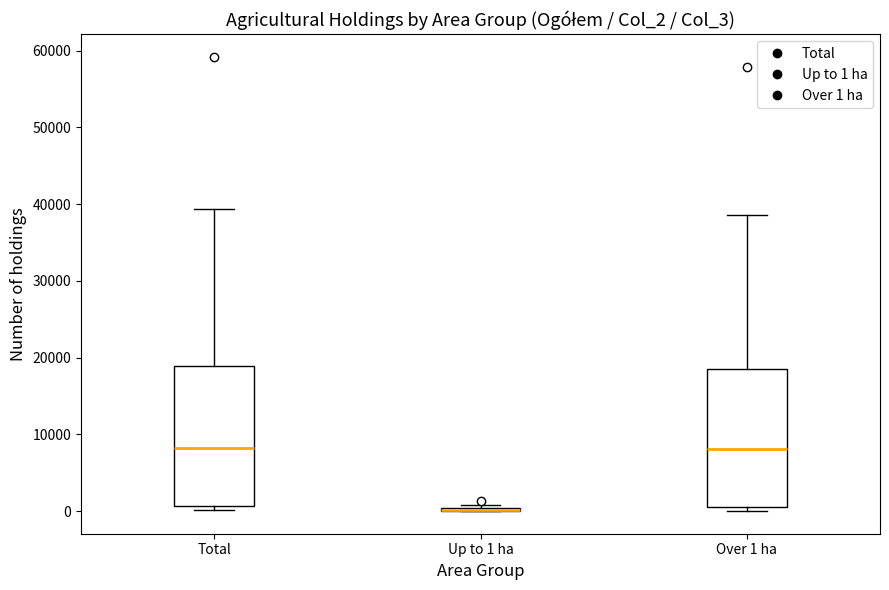

Reading left to right, transcribe this box plot: for each box, give where its median line is, the range the box spans, and where its two whiskers end, as read against the y-axis. The values are not printed on the chart, so give them approximately, as read against the axis.

Total: median 8000, box 1000 to 19000, whiskers 0 to 39000
Up to 1 ha: box collapsed to a line at 0, whiskers 0 to 1000
Over 1 ha: median 8000, box 1000 to 18000, whiskers 0 to 39000